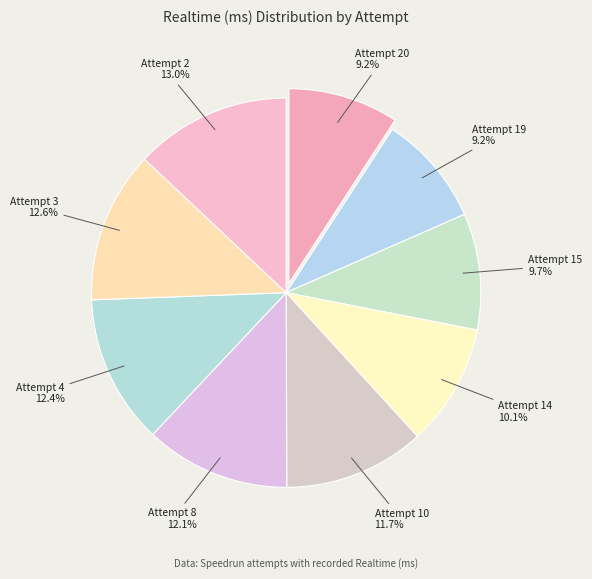

Combined, what portion of the pie is Attempt 4 and Attempt 3?

25.0%